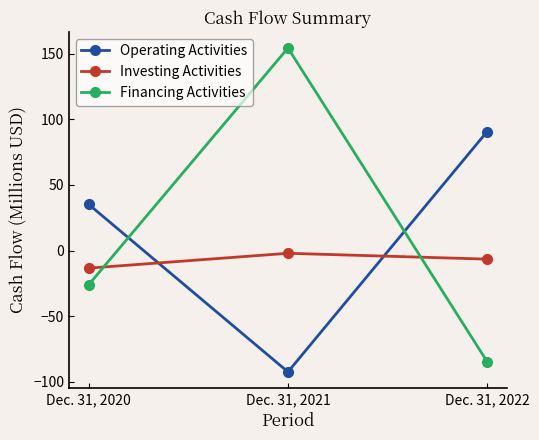

Reading left to right, transcribe all the data shown in this chart.

Operating Activities: Dec. 31, 2020=35.1	Dec. 31, 2021=-92.4	Dec. 31, 2022=90.7
Investing Activities: Dec. 31, 2020=-13.3	Dec. 31, 2021=-2.0	Dec. 31, 2022=-6.5
Financing Activities: Dec. 31, 2020=-25.9	Dec. 31, 2021=154.3	Dec. 31, 2022=-84.5